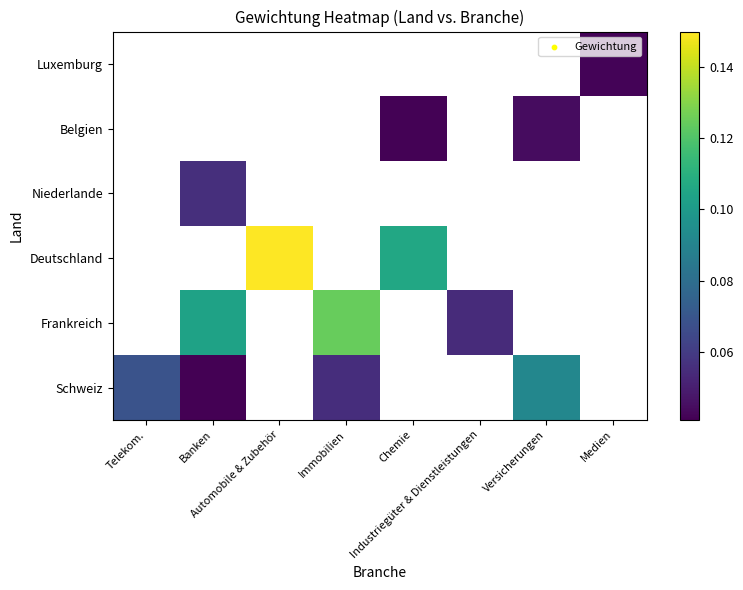

How many data points does each series have?

8